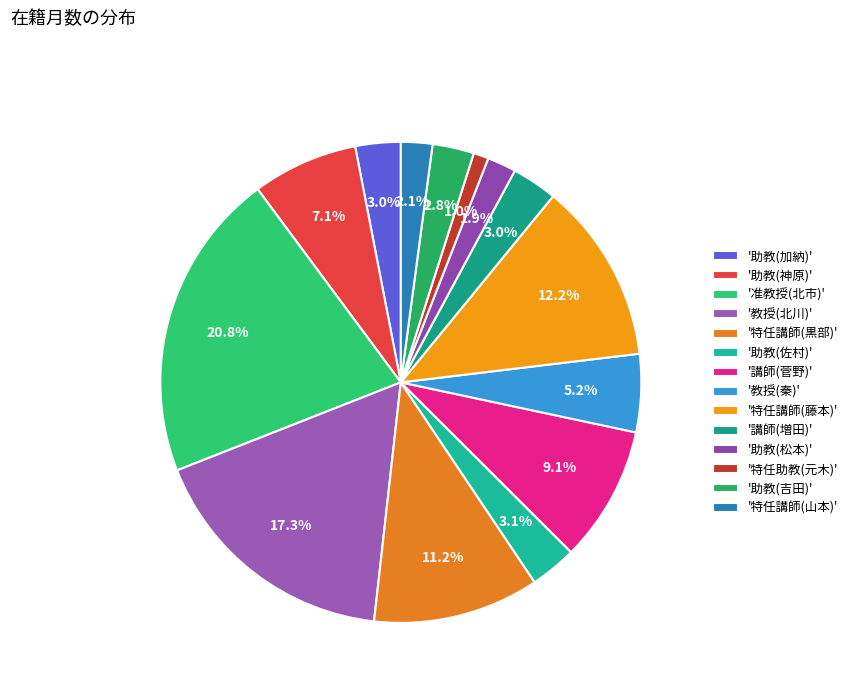

Which slice is the smallest?

'特任助教(元木)'